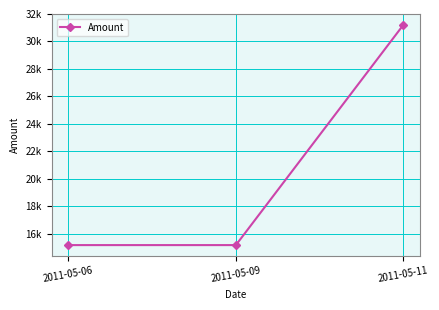

The chart shows a value of 15192.1 at 2011-05-09. True or false?

True